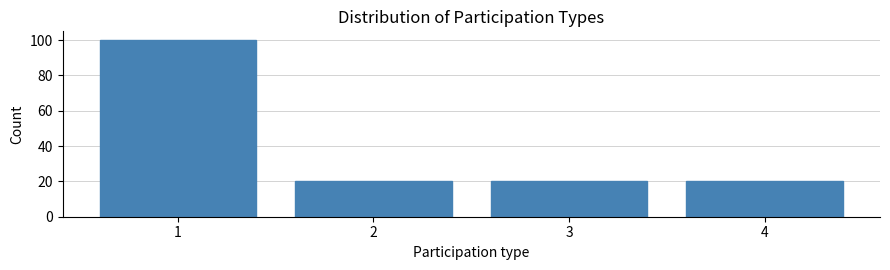

Reading left to right, list all the values displayed in this chart.

1=100	2=20	3=20	4=20